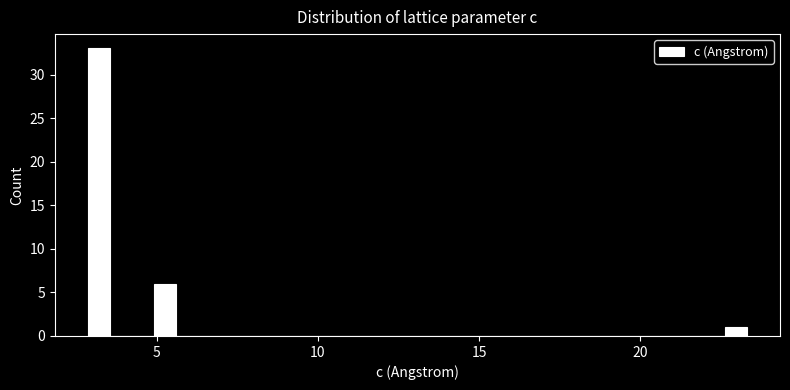

Read against the x-axis, roughly where is the centre of the tallest bar?

3.0